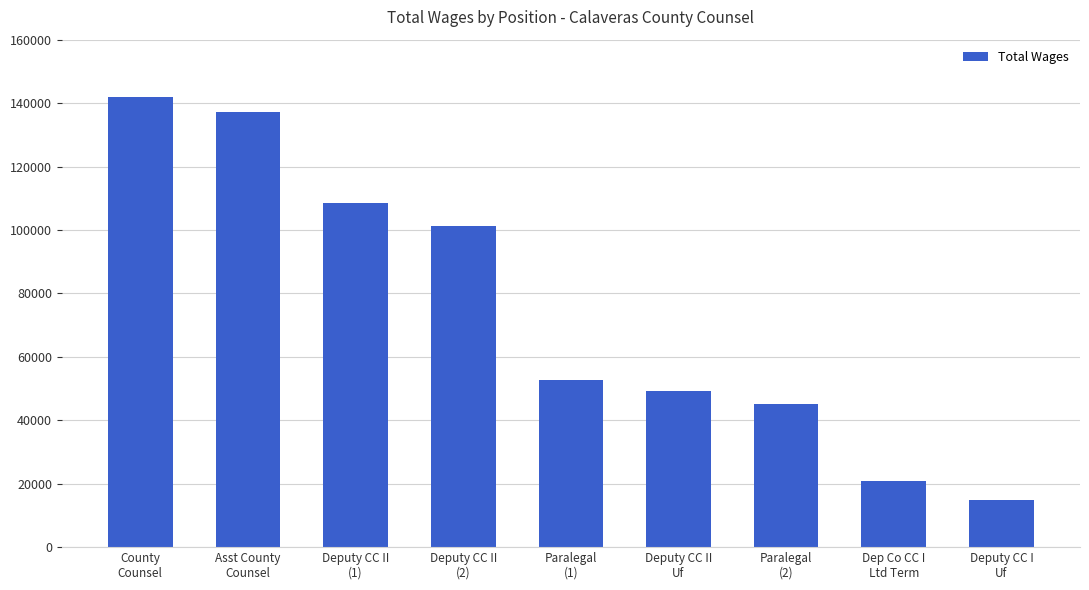

List the labels in order of value, smallest first.

Deputy CC I
Uf, Dep Co CC I
Ltd Term, Paralegal
(2), Deputy CC II
Uf, Paralegal
(1), Deputy CC II
(2), Deputy CC II
(1), Asst County
Counsel, County
Counsel